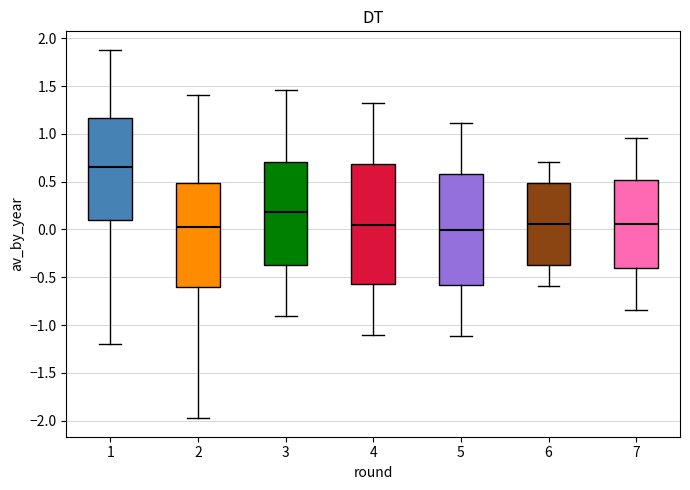

Where does the upper whisker of the box at x = 4 end on the y-axis? The values are not printed on the chart, so give them approximately, as read against the axis.

1.30